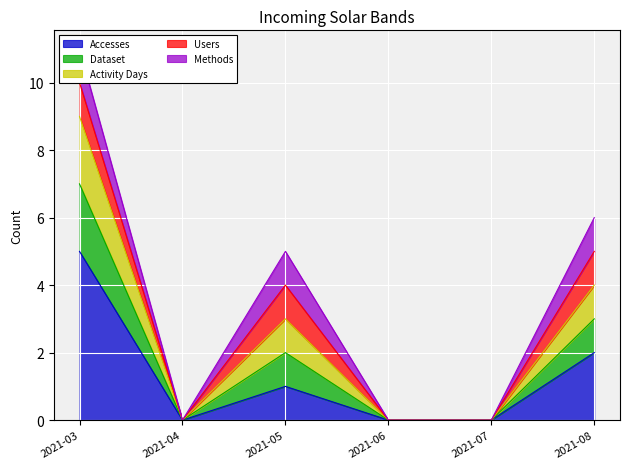

True or false: Accesses has a value of 7 at 2021-03.

False